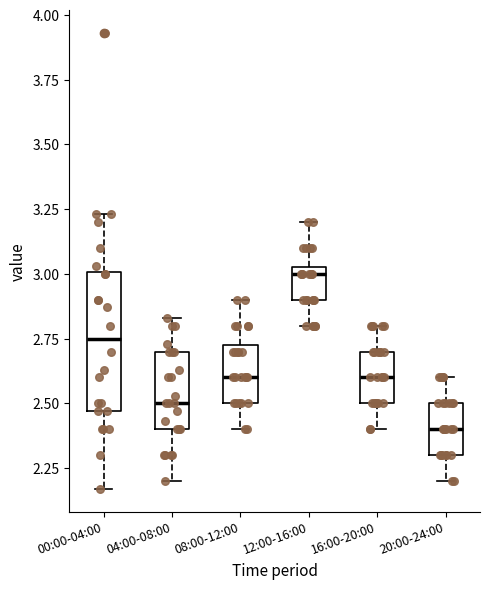

Which box is the tallest, from its lower edge to its upper edge?

00:00-04:00